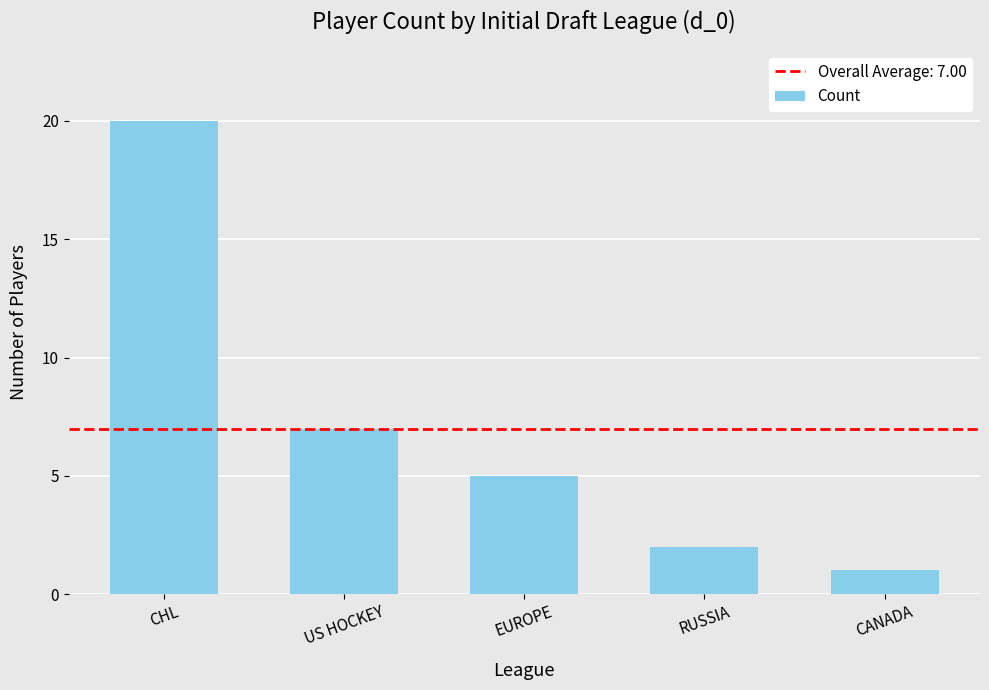

Which label corresponds to the smallest value in the chart?

CANADA